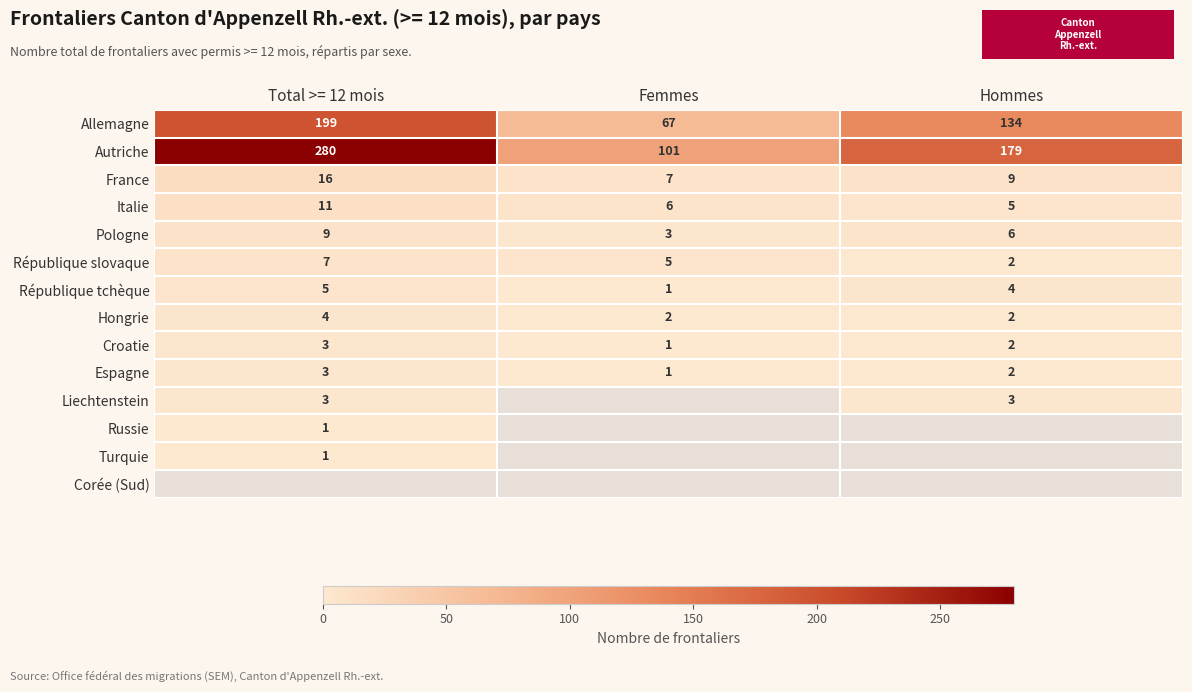

Is the value of Italie at Femmes greater than the value of Croatie at Femmes?

Yes